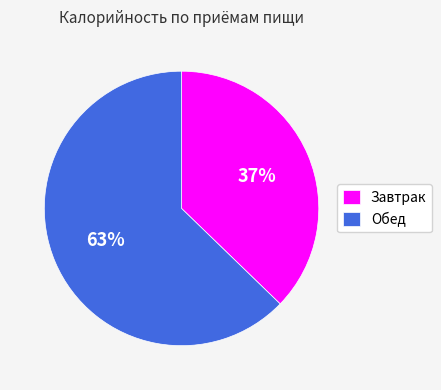

To the nearest percent, what is the difference between the largest and smallest slice percentages?

26%